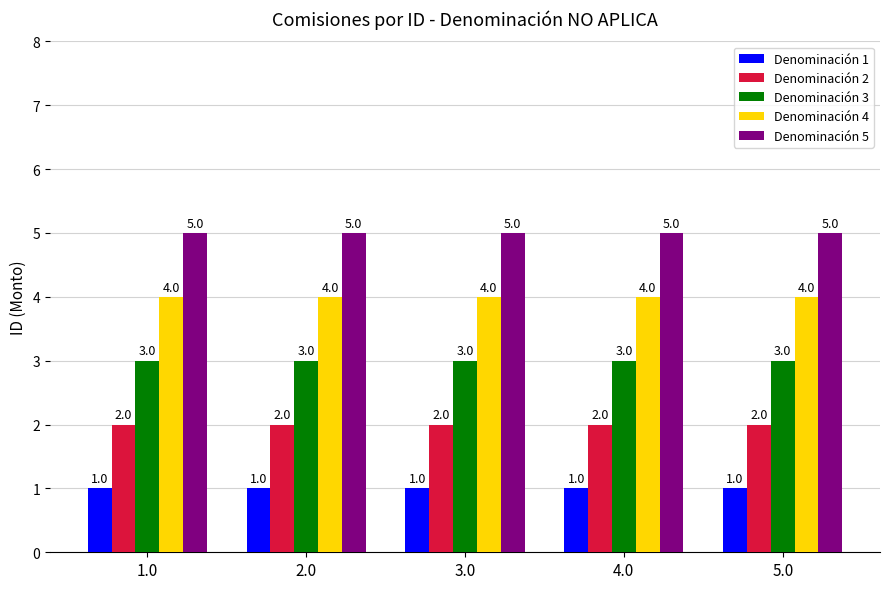

What is the value of the Denominación 3 bar at the 4th from the left?

3